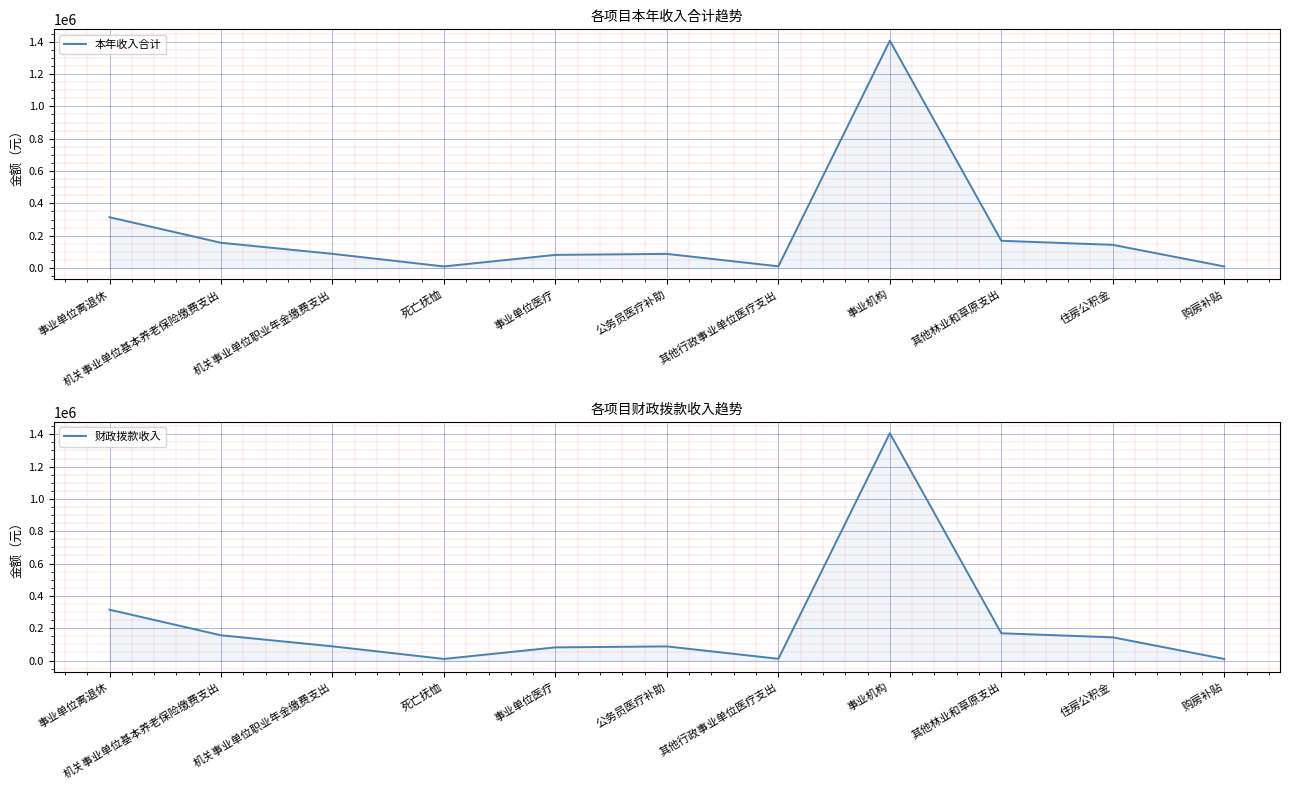

The 财政拨款收入 series shows 87531.9 at 公务员医疗补助. True or false?

True